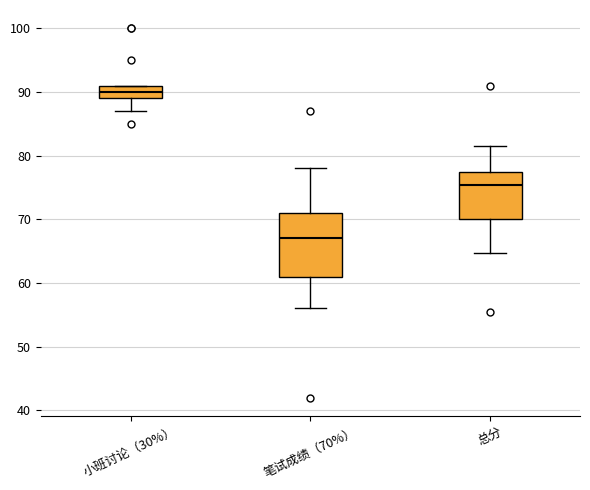

Reading left to right, read every box against the y-axis: the position of its median line, the range the box covers, and the ends of its whiskers. The values are not printed on the chart, so give them approximately, as read against the axis.

小班讨论（30%）: median 90, box 89 to 91, whiskers 87 to 91
笔试成绩（70%）: median 67, box 61 to 71, whiskers 56 to 78
总分: median 75, box 70 to 77, whiskers 65 to 82